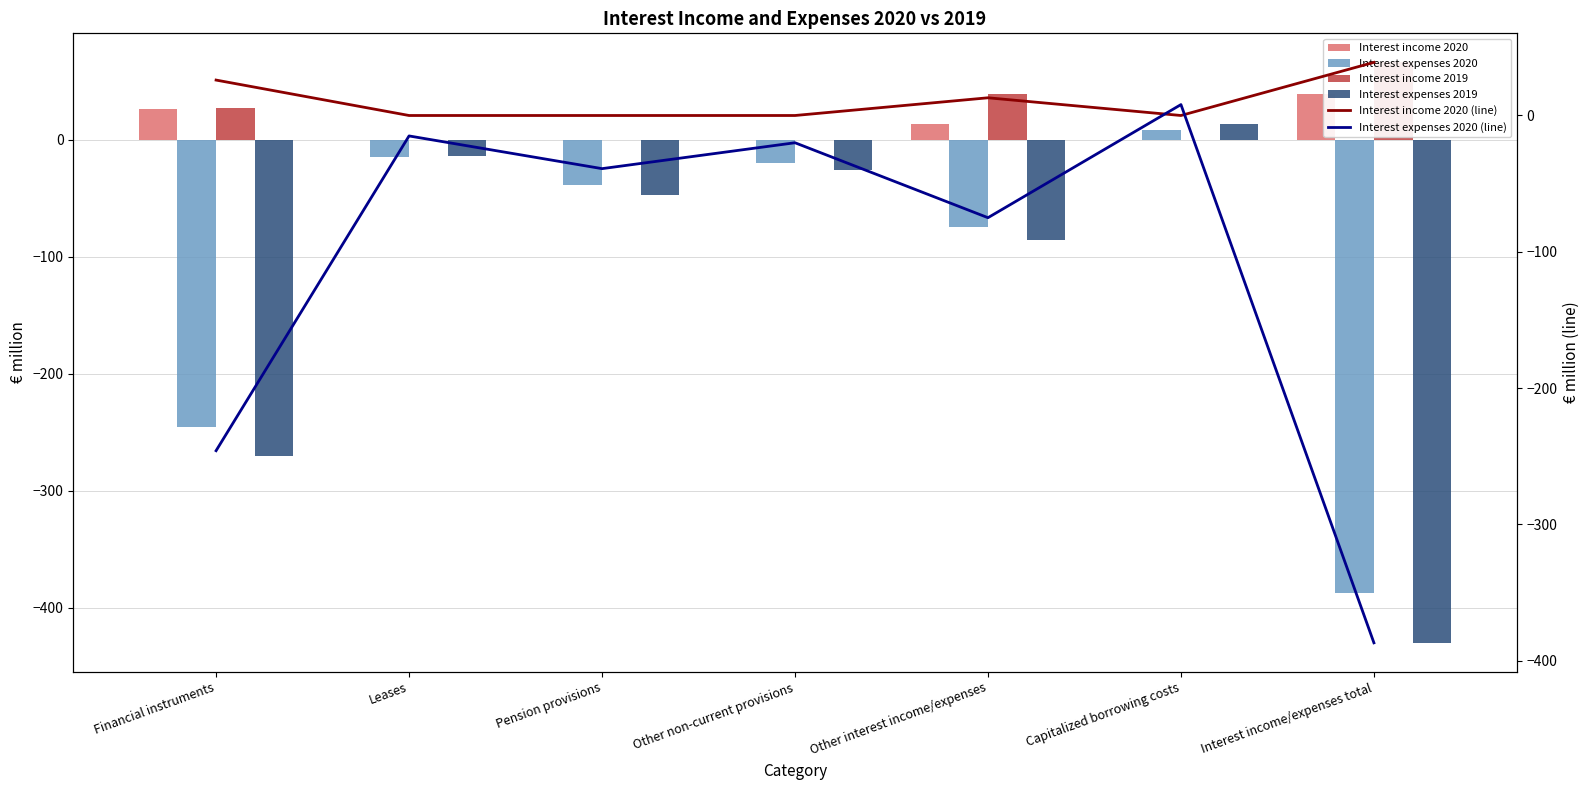

The value of Interest expenses 2020 at Capitalized borrowing costs is 8. True or false?

True